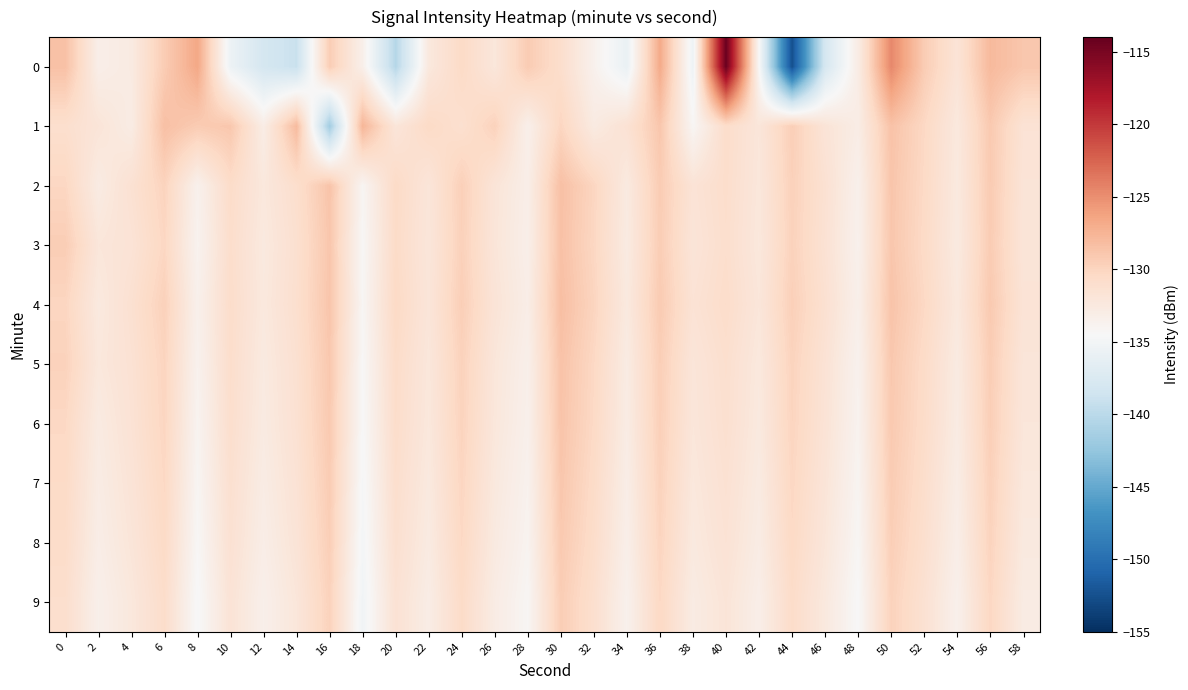

Which category has the highest value across all series?

40